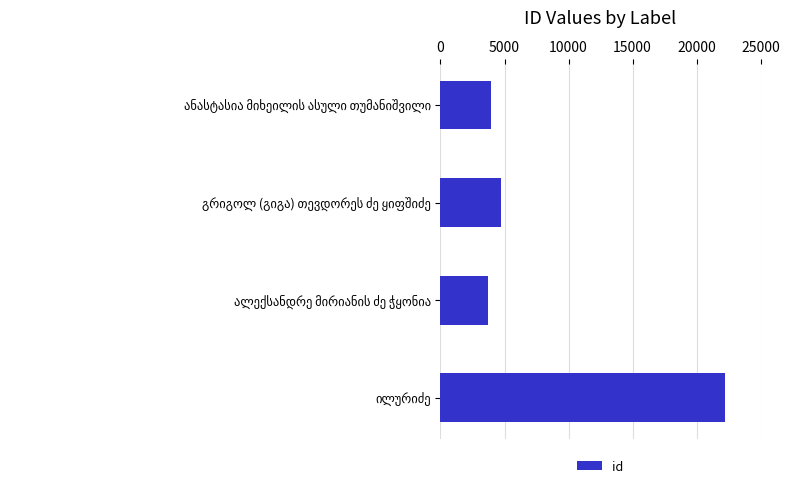

What is the difference between the maximum and second lowest values?

18272